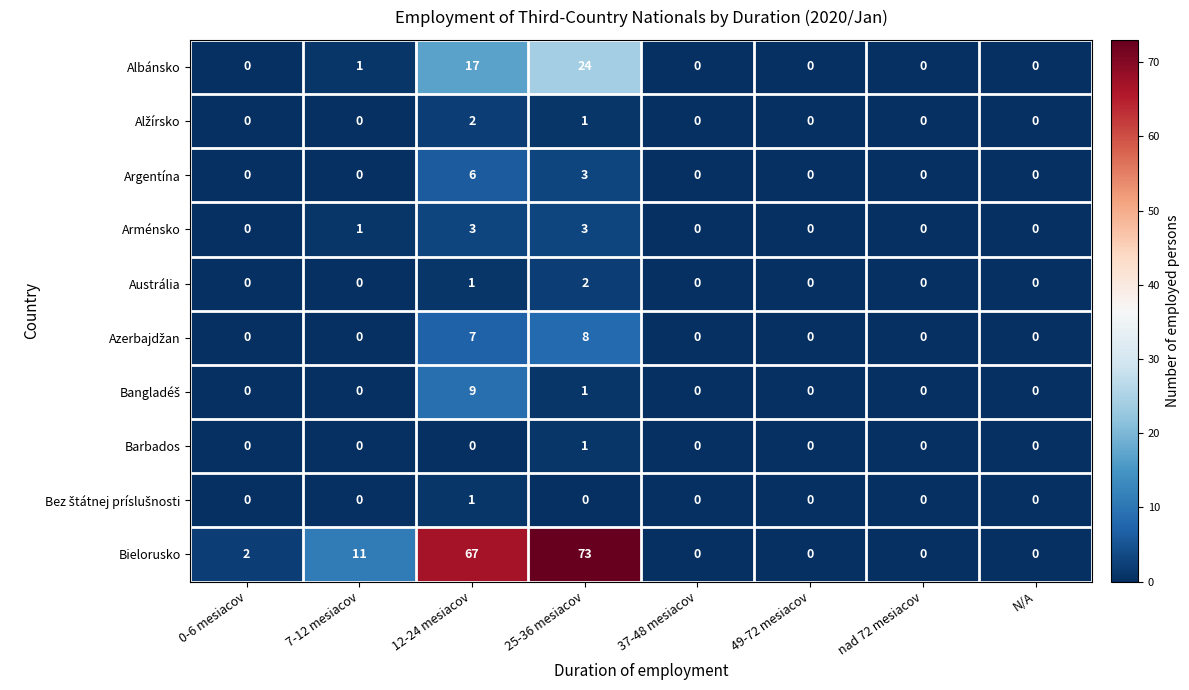

What is the average value of the Albánsko series?

5